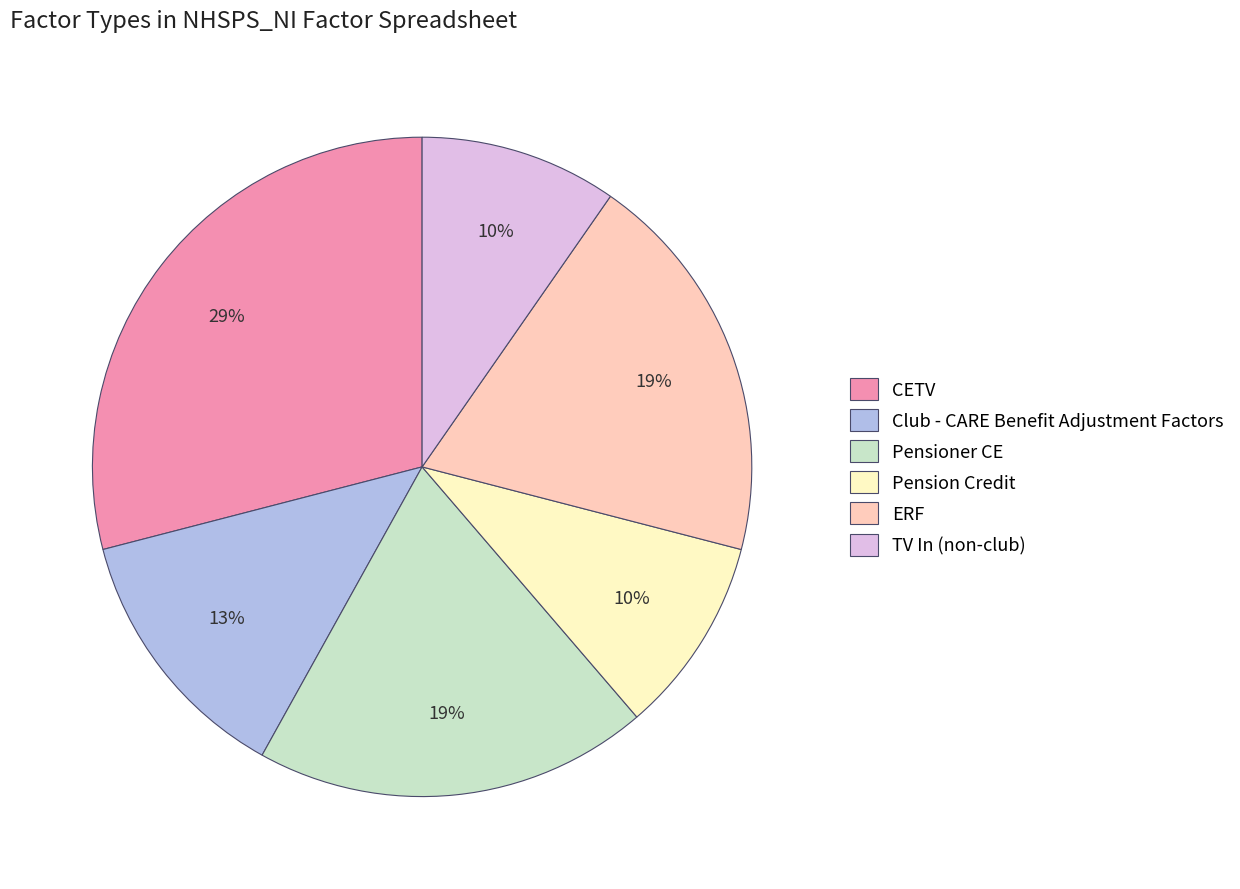

To the nearest percent, what is the difference between the largest and smallest slice percentages?

19%